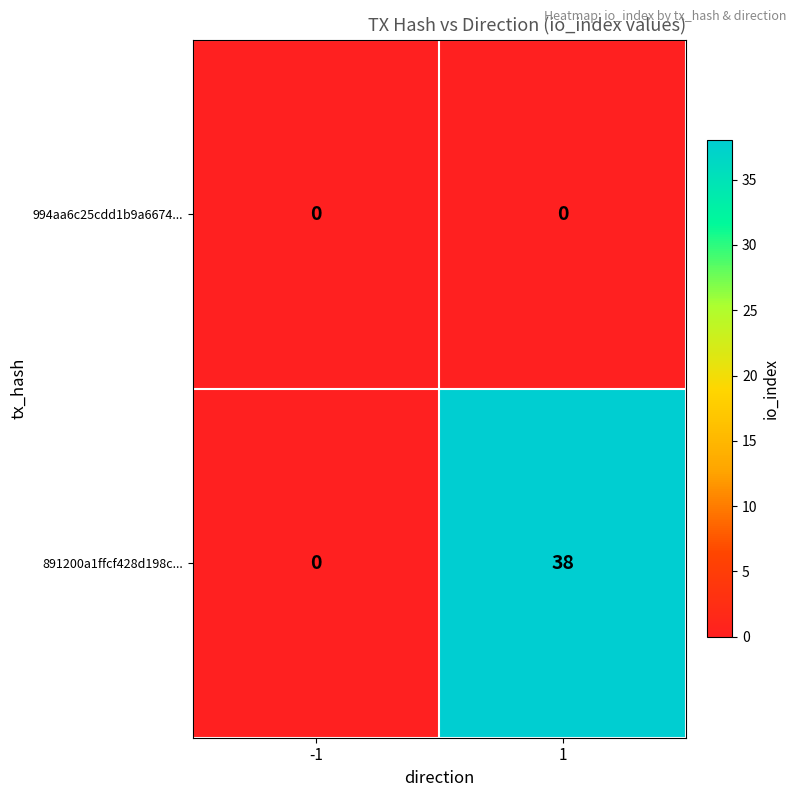

What is the difference between the 891200a1ffcf428d198c... values at -1 and 1?

38